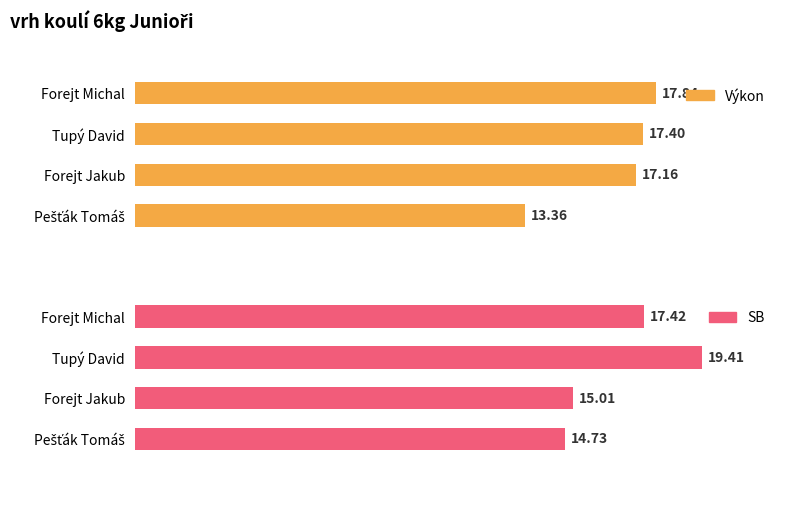

How many data points does each series have?

4